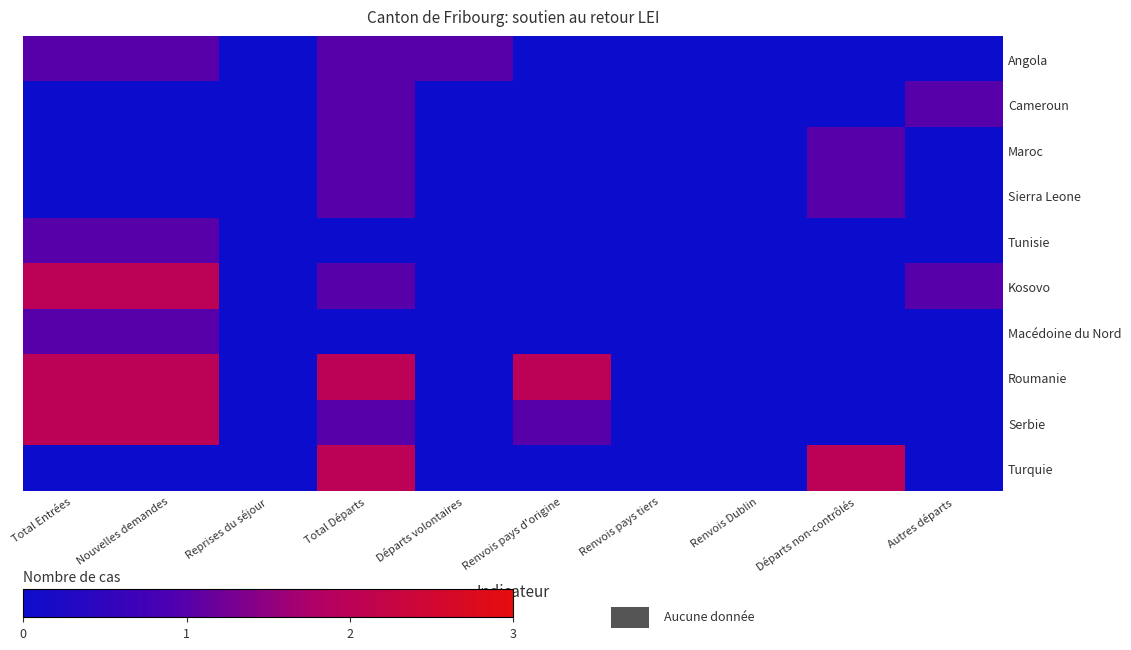

At which category is the sum across all series the highest?

Total Départs